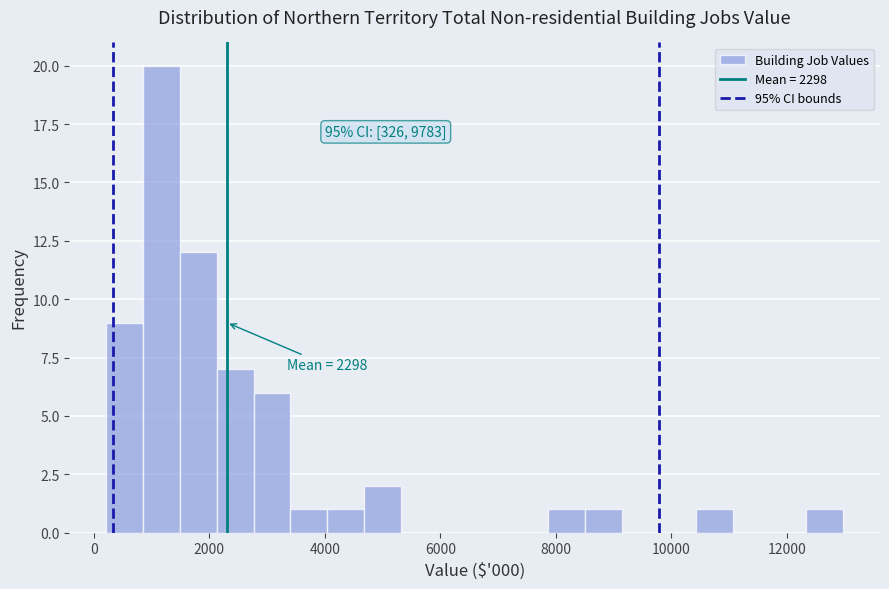

Around what value on the x-axis is the tallest bar? Give the approximate position of its centre, as read against the axis.

1200